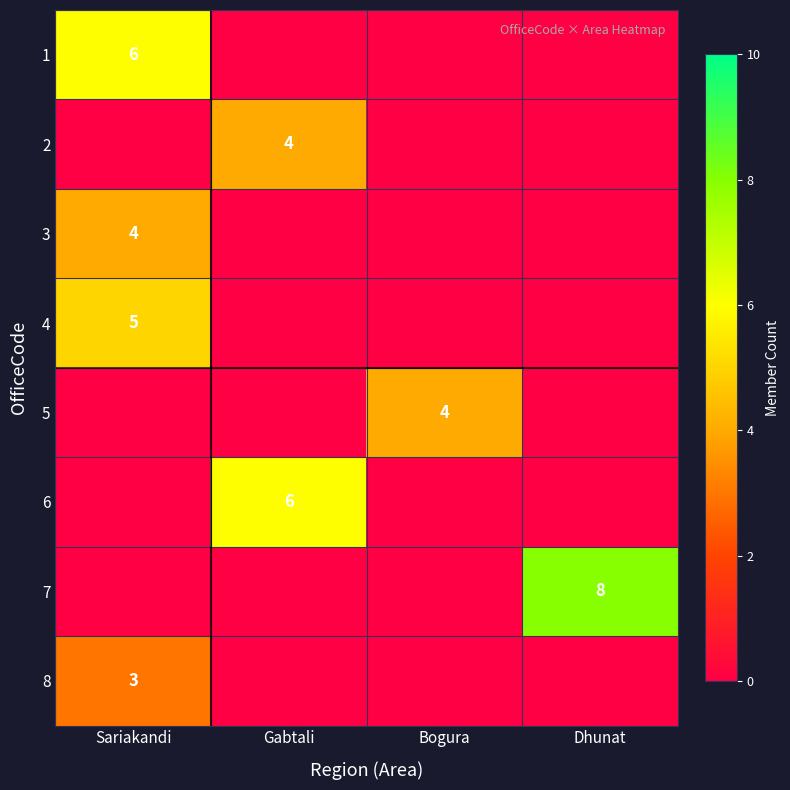

The 6 series shows 6 at Gabtali. True or false?

True